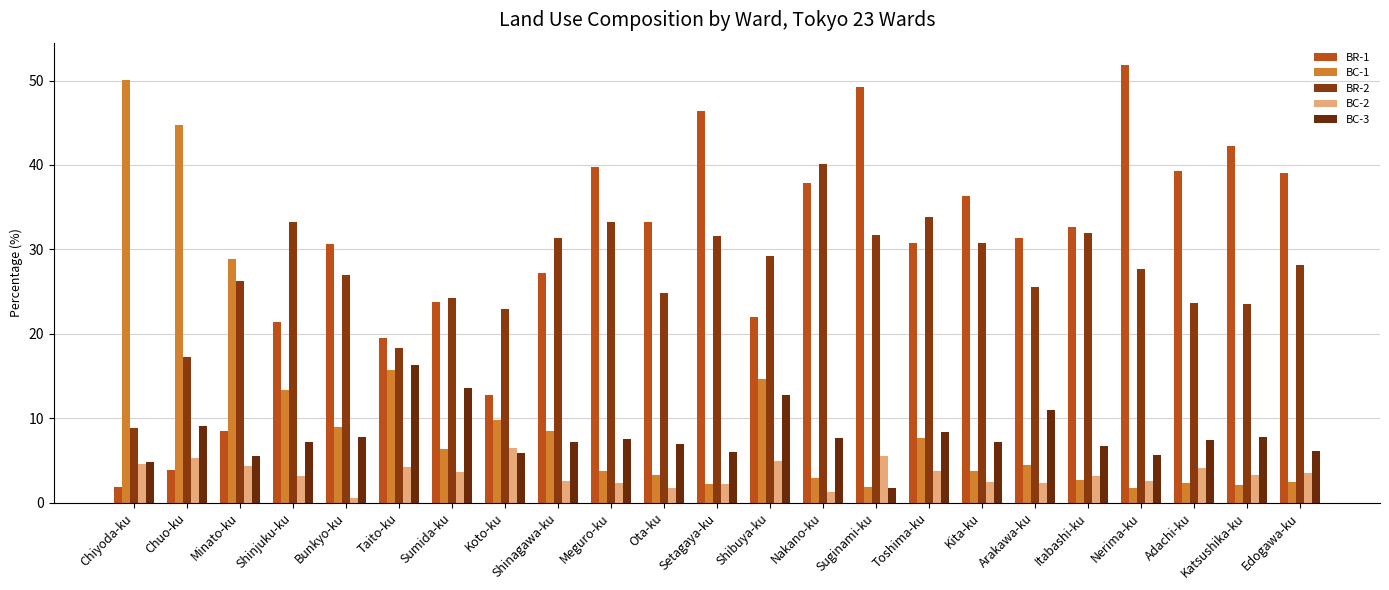

What position from the right is Minato-ku?

21